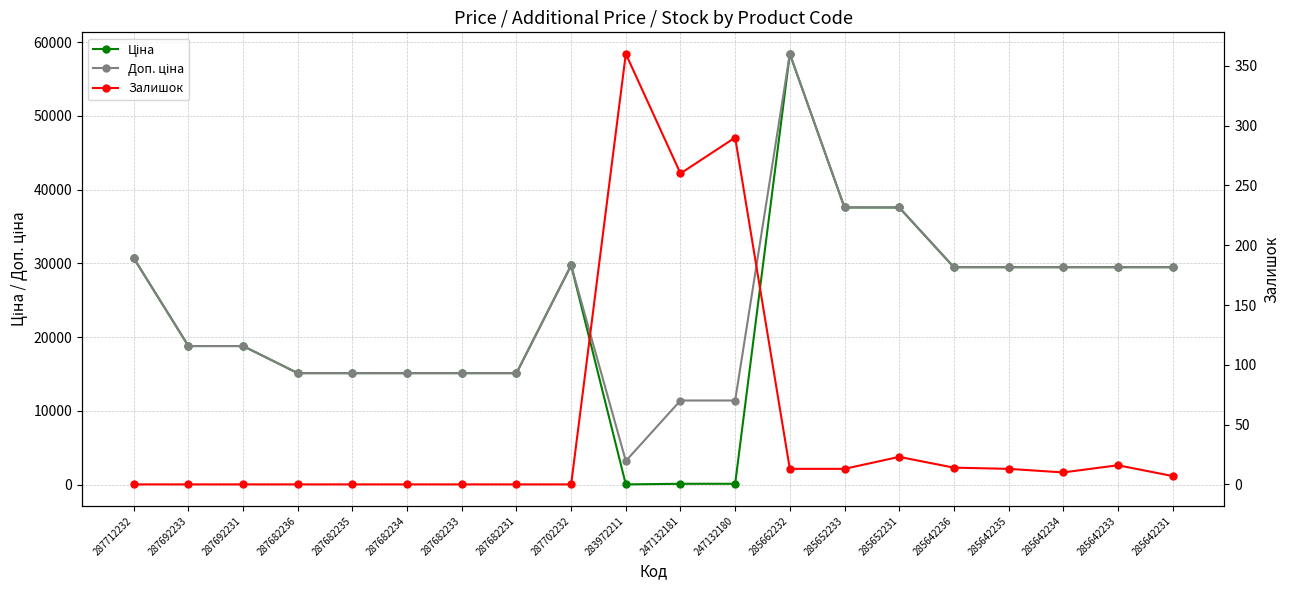

Does the chart have visible grid lines?

Yes